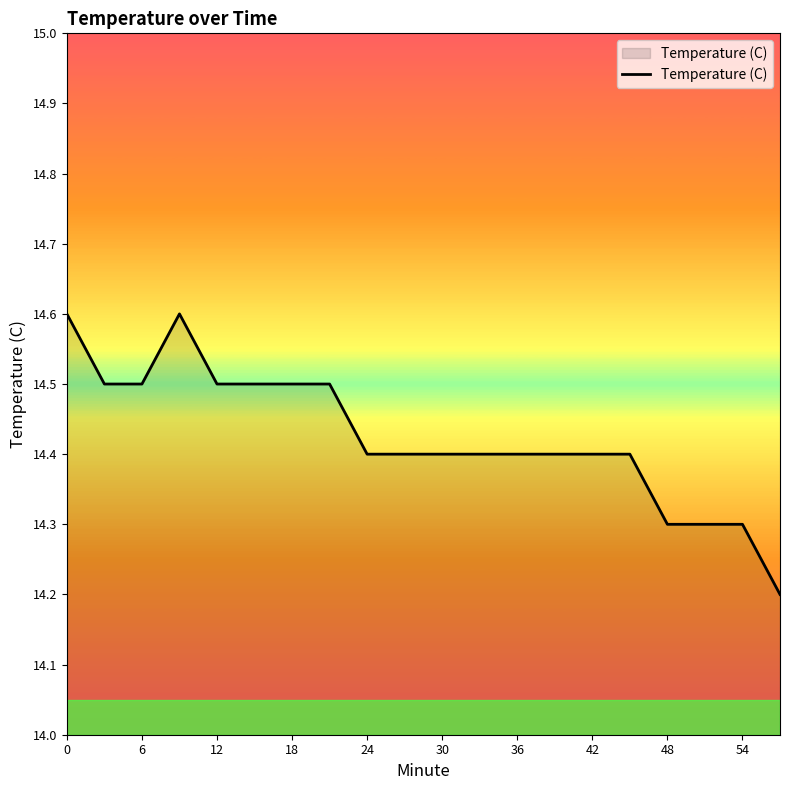

What is the minimum value shown in the chart?

14.2